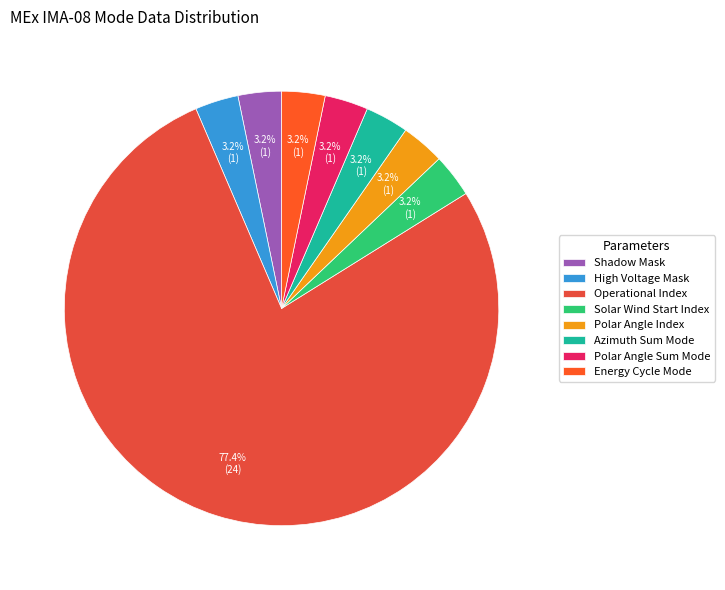

Is Polar Angle Index the majority of the pie?

No